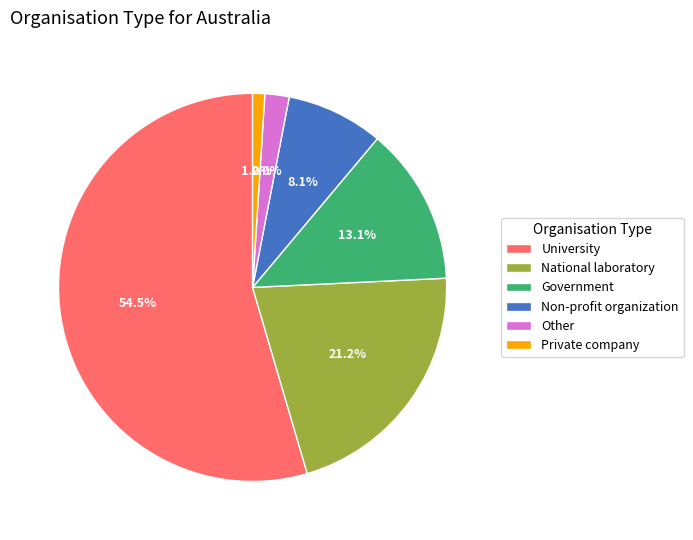

To the nearest percent, what is the difference between the largest and smallest slice percentages?

54%